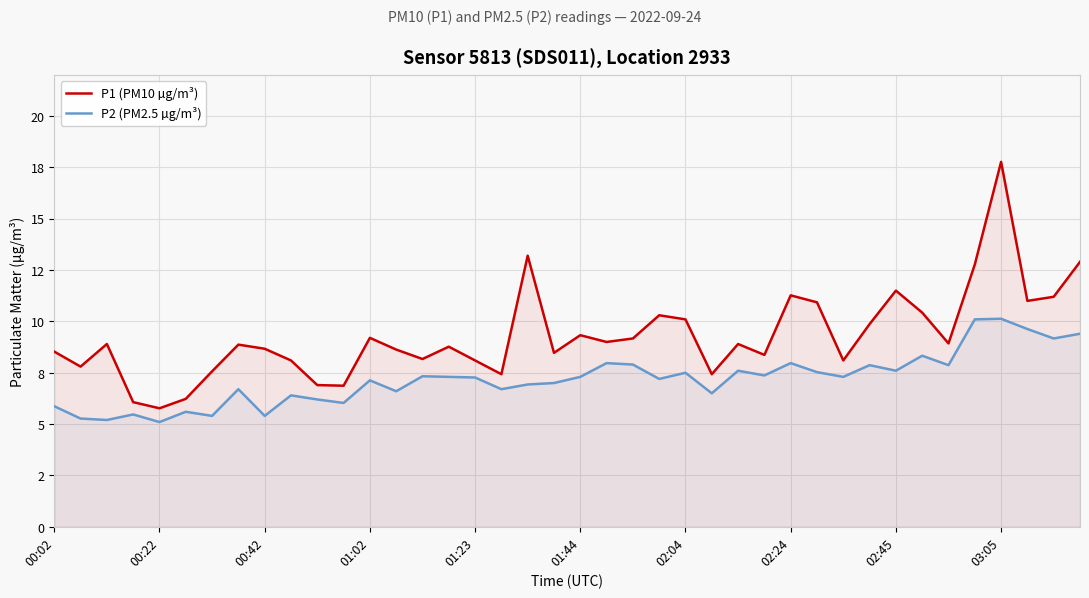

Which label corresponds to the largest value in the chart?

03:05